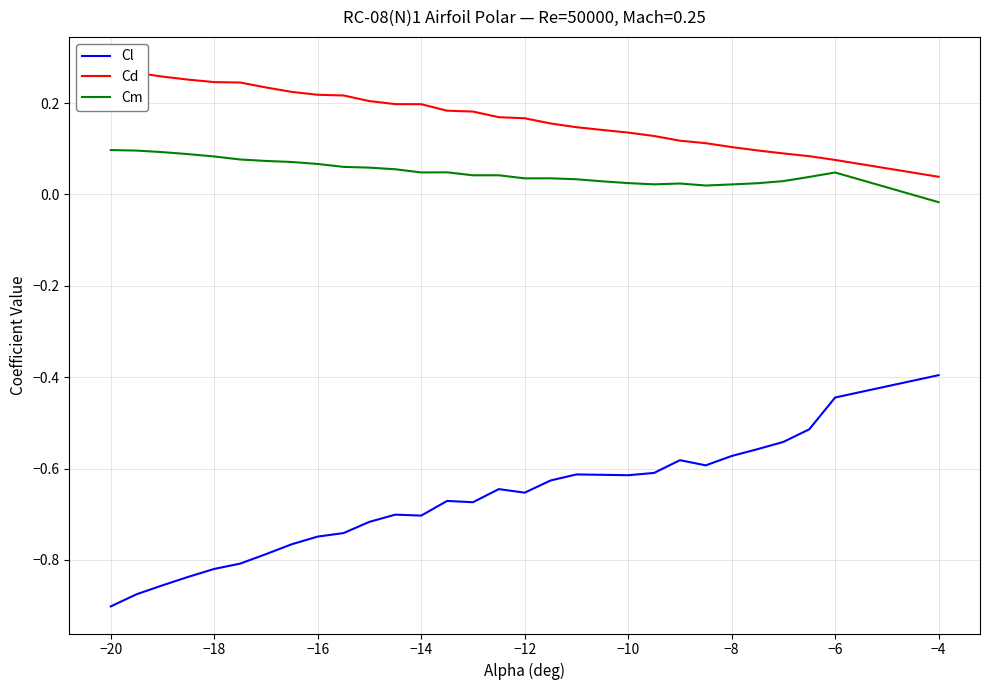

Which series has the widest spread of values?

Cl